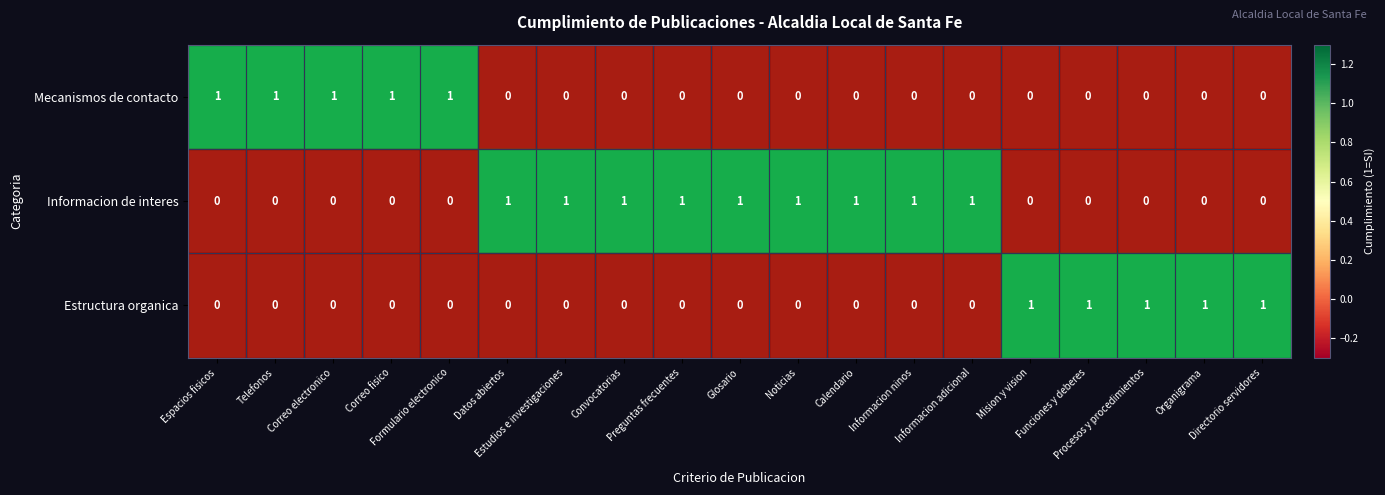

What is the difference between the highest and lowest values at Convocatorias?

1